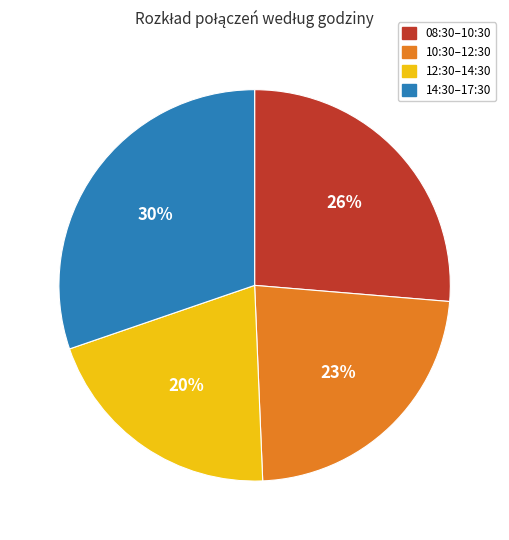

Which has a higher value, 08:30–10:30 or 10:30–12:30?

08:30–10:30